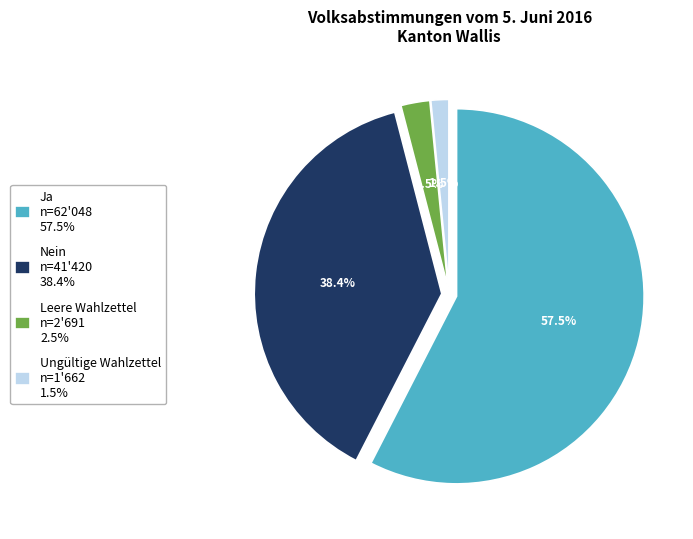

To the nearest percent, what percentage of the pie is Leere Wahlzettel?

2%